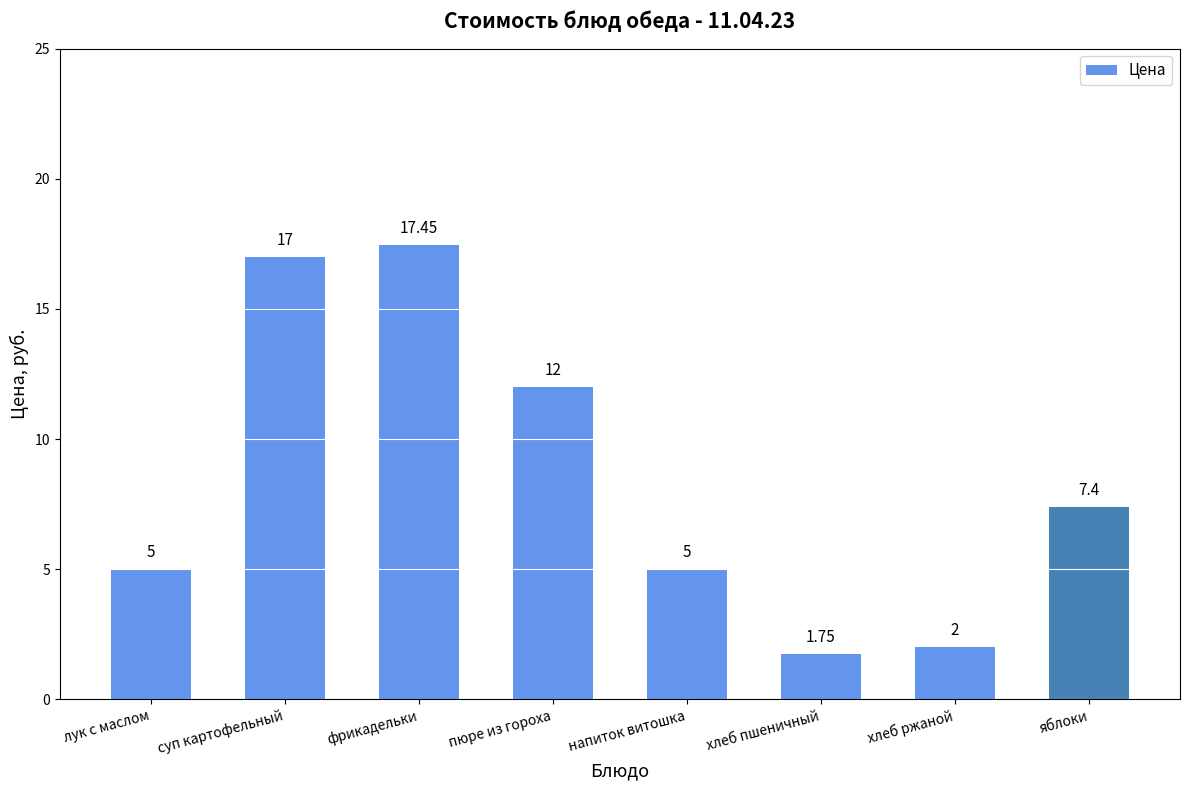

Which has a higher value, пюре из гороха or напиток витошка?

пюре из гороха